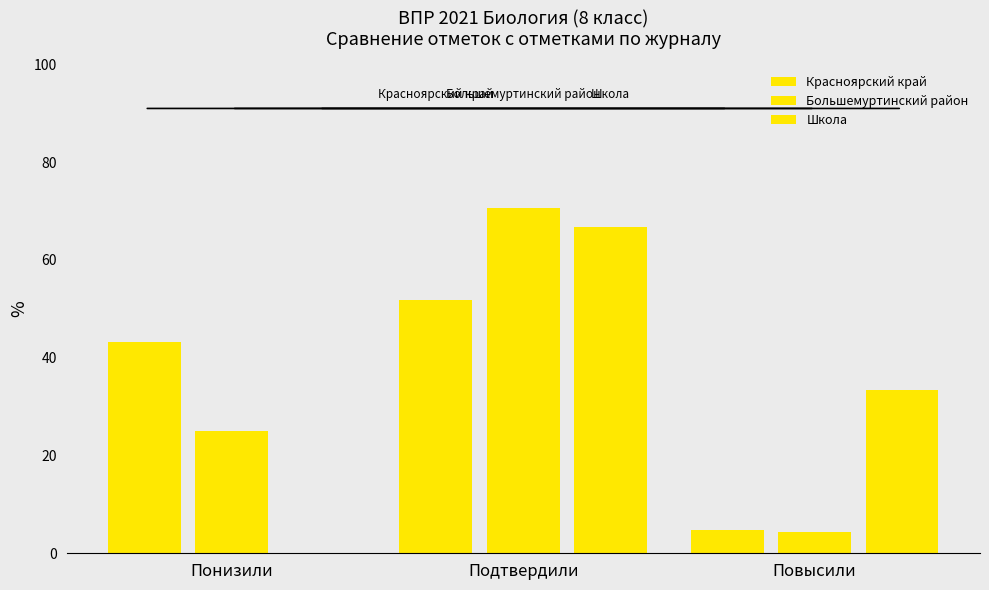

Reading right to left, list all the values displayed in this chart.

Красноярский край: Повысили=4.8	Подтвердили=51.9	Понизили=43.3
Большемуртинский район: Повысили=4.3	Подтвердили=70.7	Понизили=25.0
Школа: Повысили=33.3	Подтвердили=66.7	Понизили=0.0